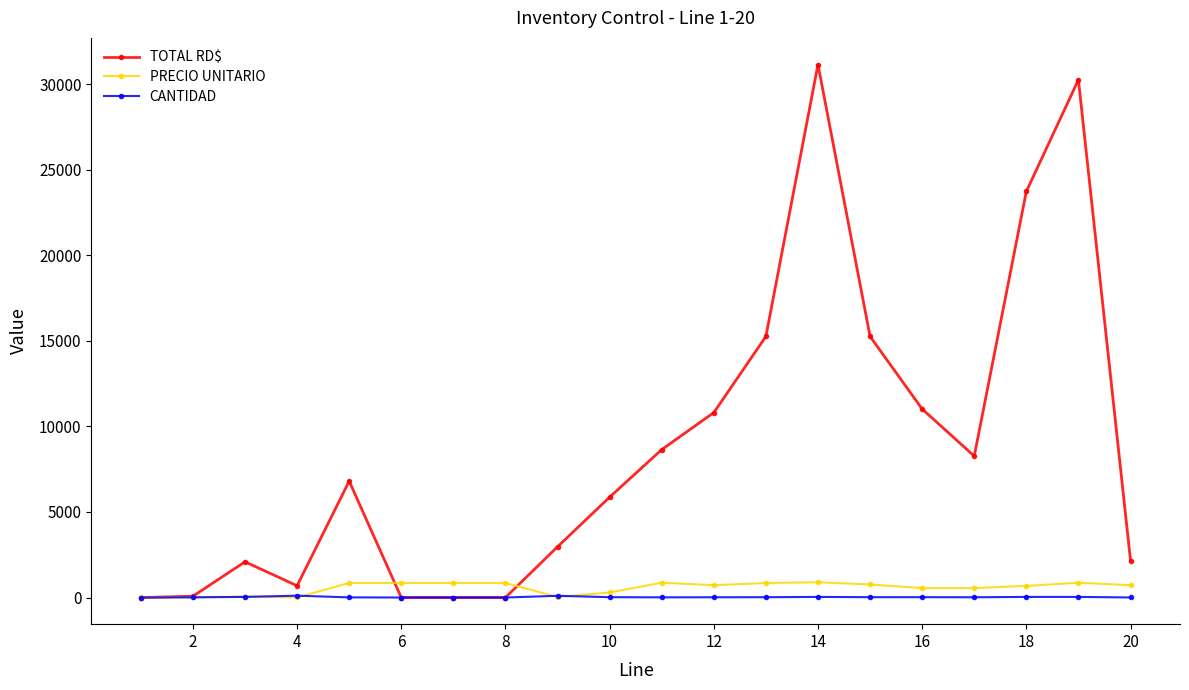

Which series has the largest range (max minus min)?

TOTAL RD$